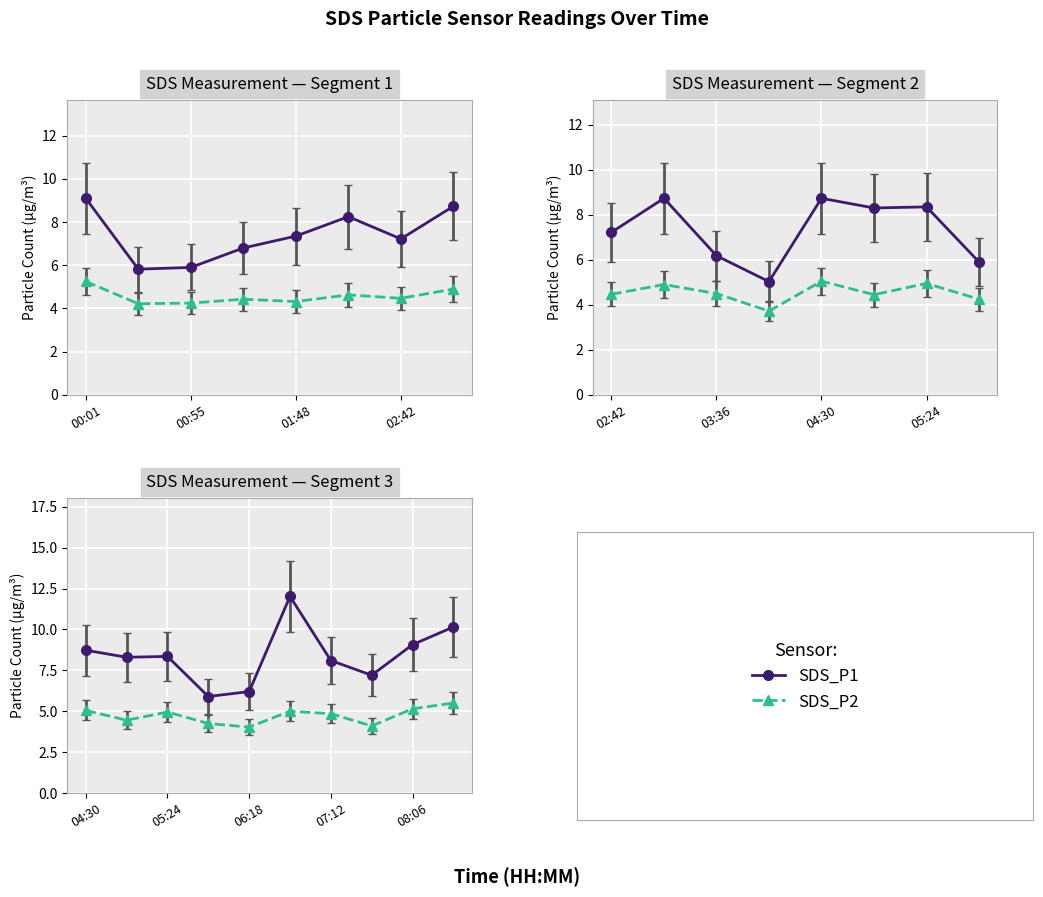

What is the smallest value displayed?

3.7